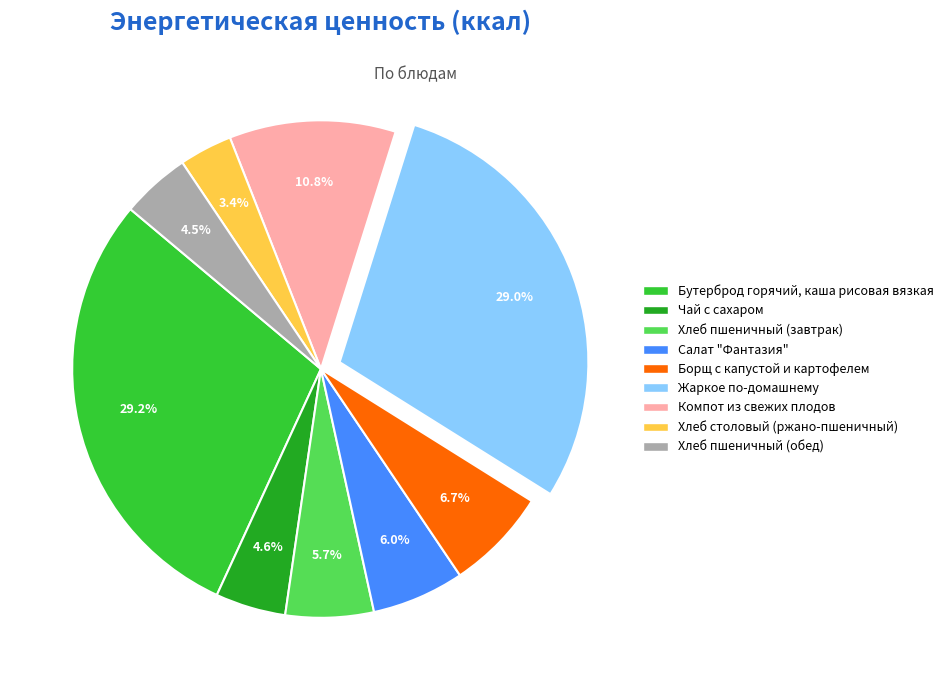

To the nearest percent, what is the combined percentage of Чай с сахаром and Жаркое по-домашнему?

34%